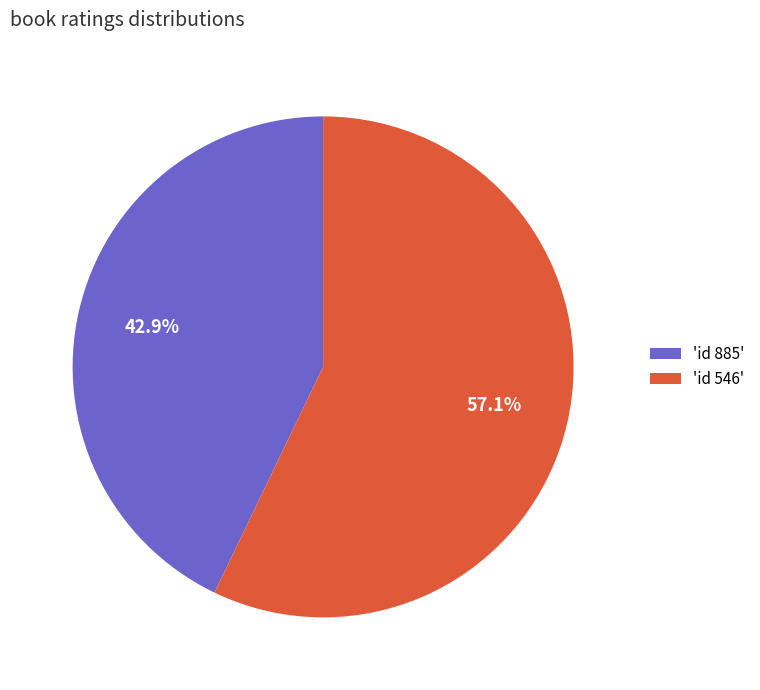

Rank the categories by value from lowest to highest.

'id 885', 'id 546'